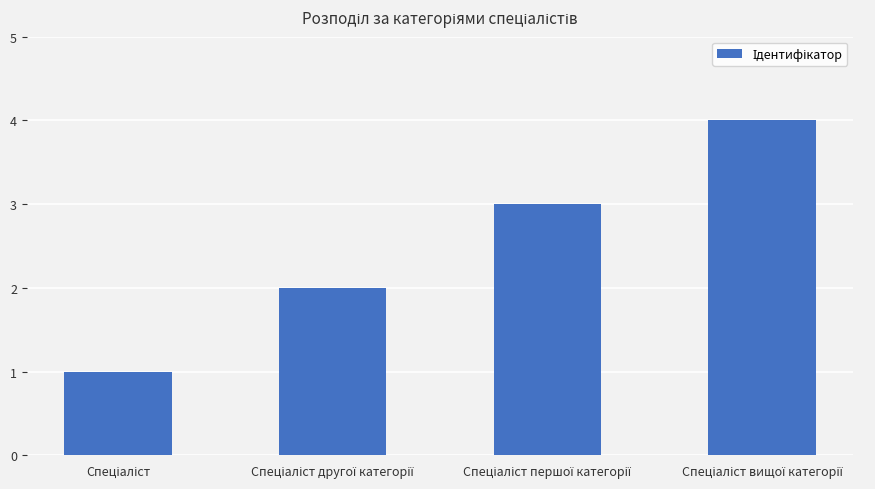

What is the maximum value shown in the chart?

4